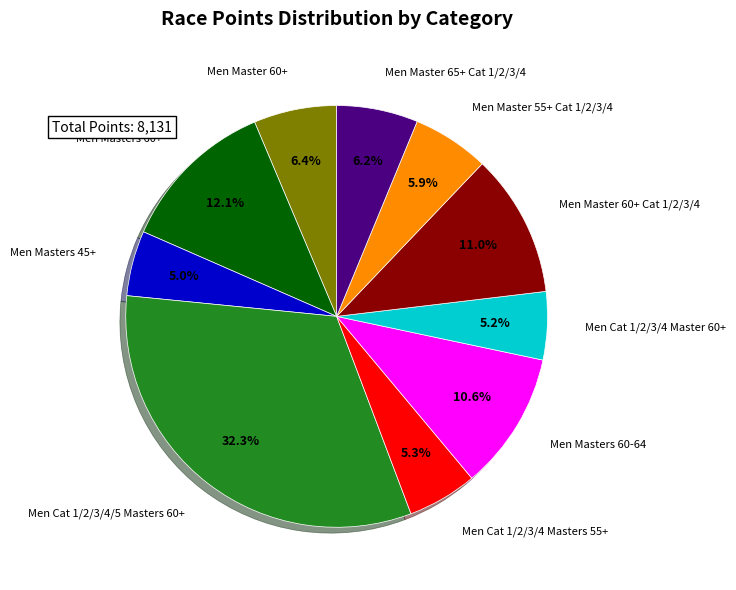

Count the number of slices in the pie.

10